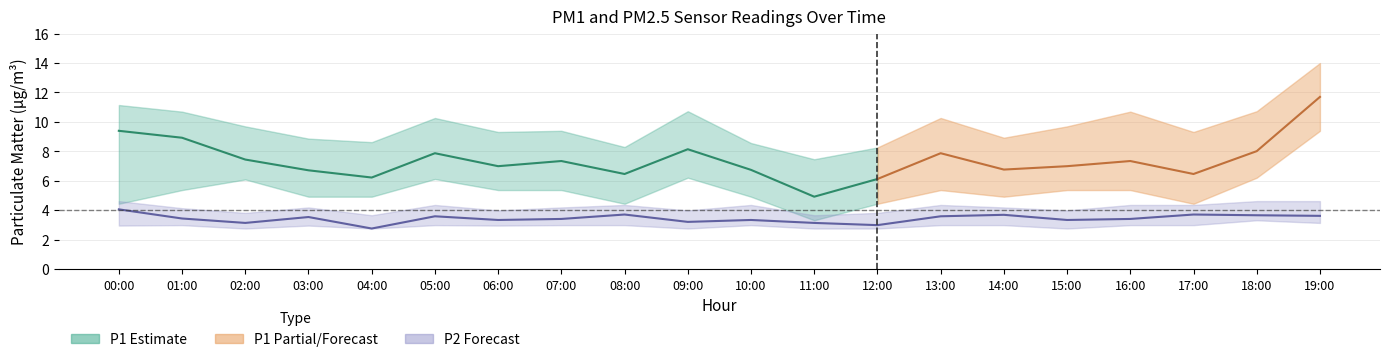

Which has a higher value, 16:00 or 11:00?

16:00